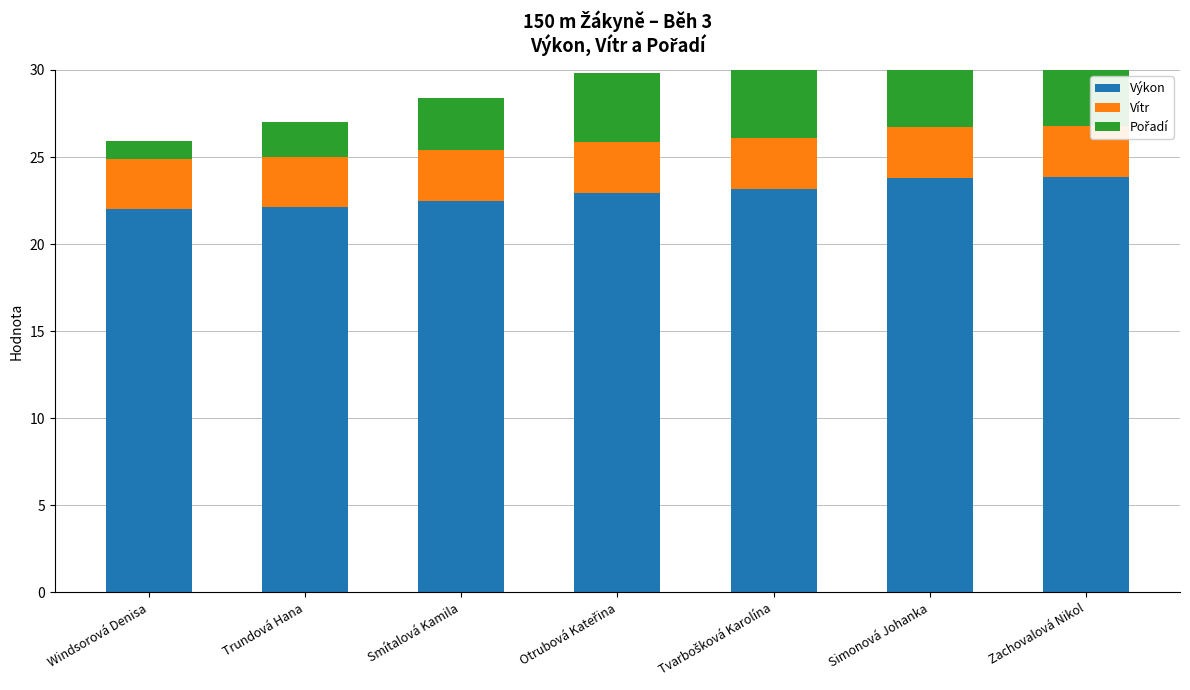

What is the label of the 4th bar from the right?

Otrubová Kateřina